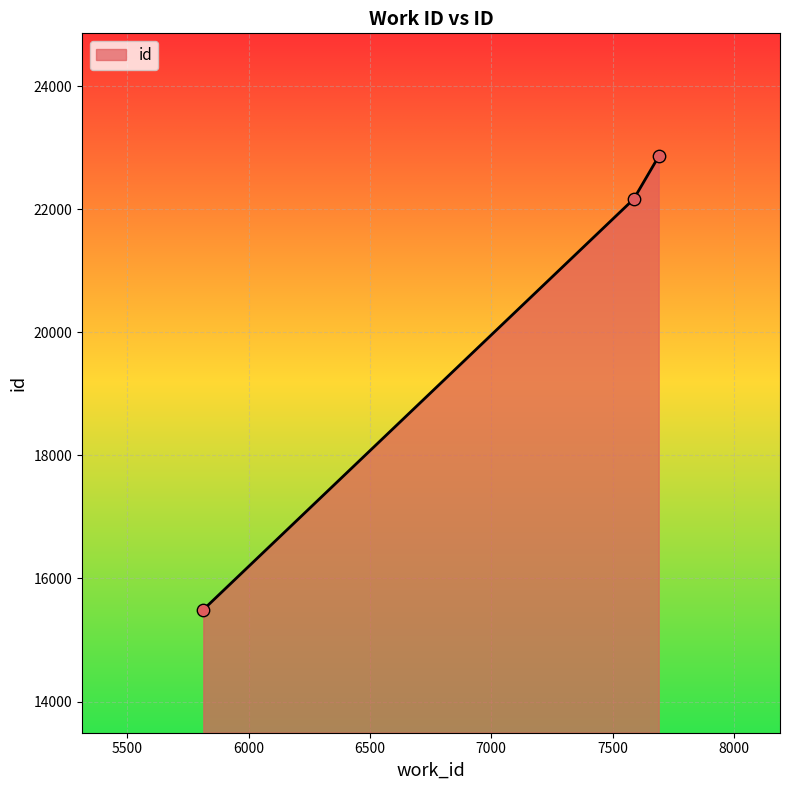

What is the smallest value displayed?

15493